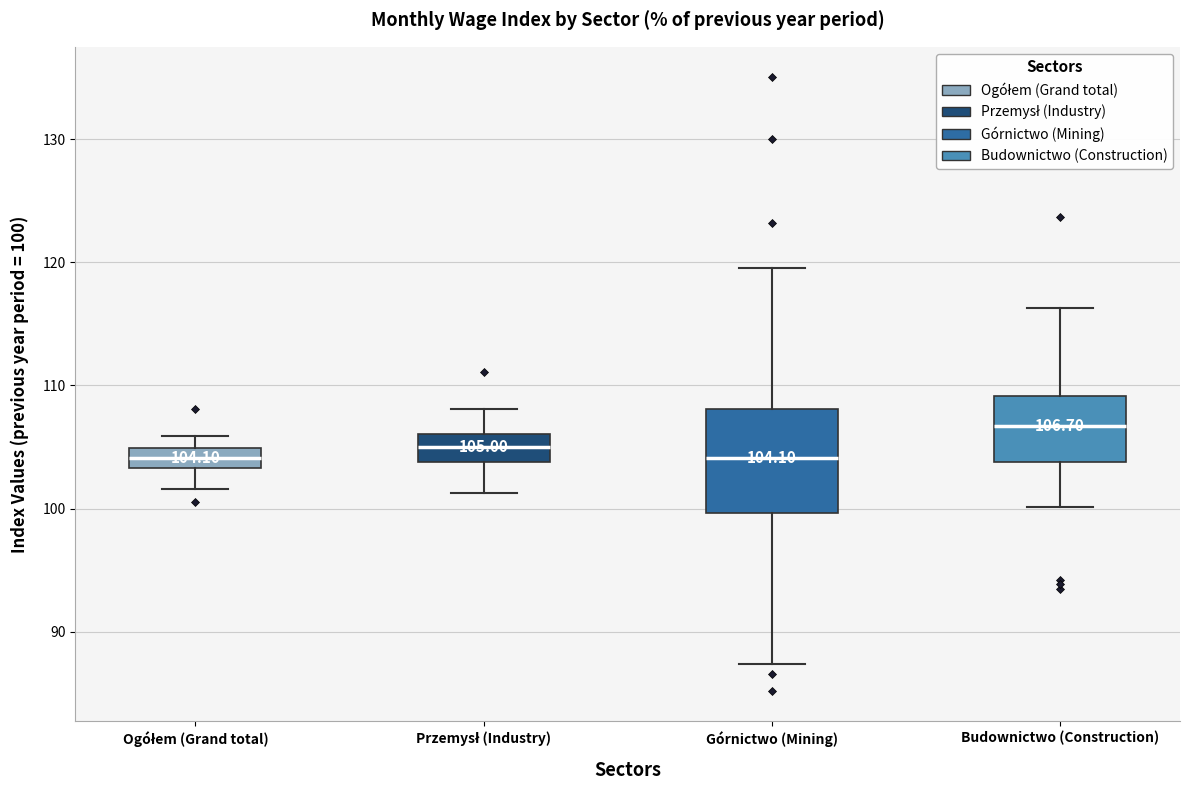

Comparing the boxes themselves (not the whiskers), which one is the tallest?

Górnictwo (Mining)